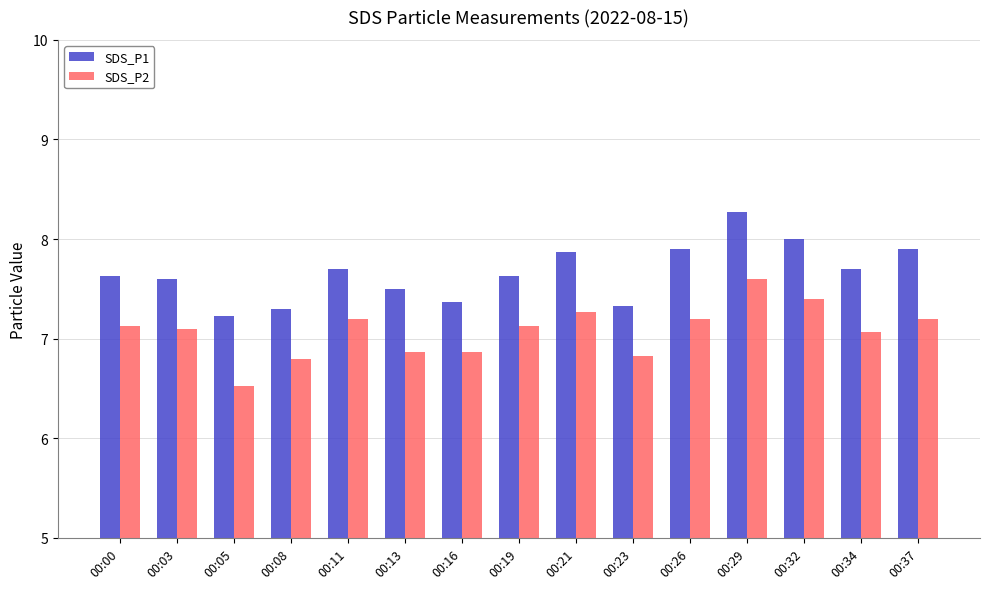

What is the value of the SDS_P1 bar at the 10th from the left?

7.3